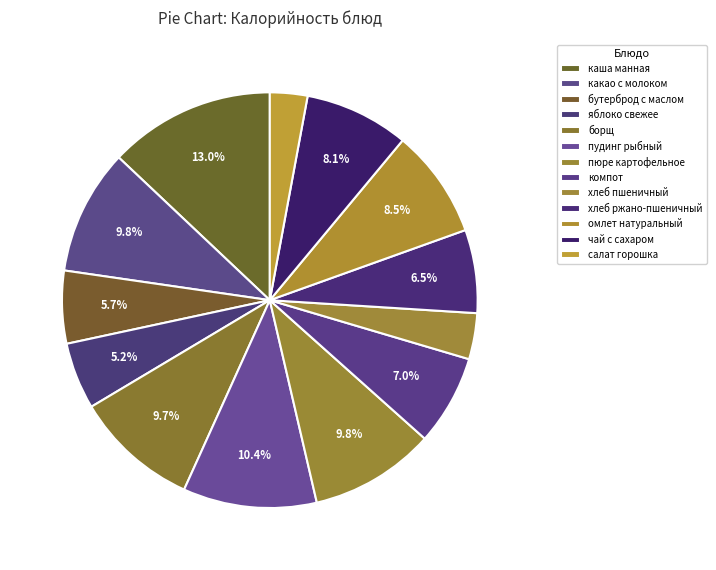

Is there a majority slice in this chart?

No